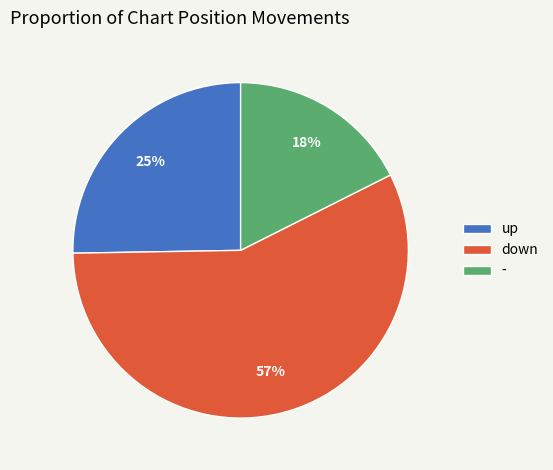

To the nearest percent, what is the combined percentage of down and -?

75%